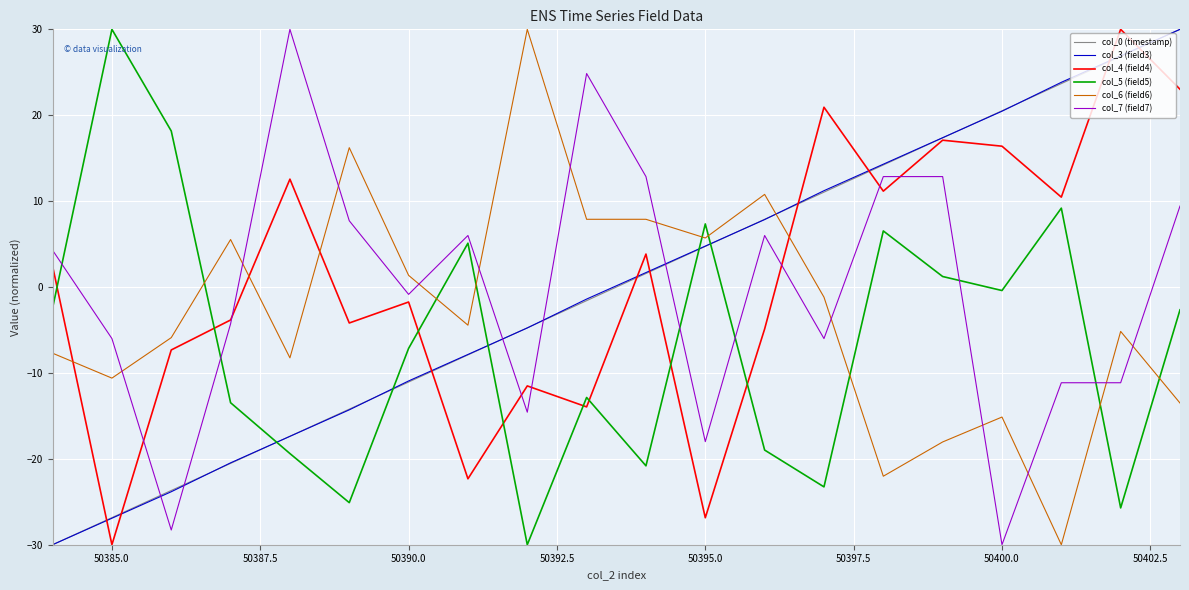

Which series has the largest total across all categories?

col_4 (field4)